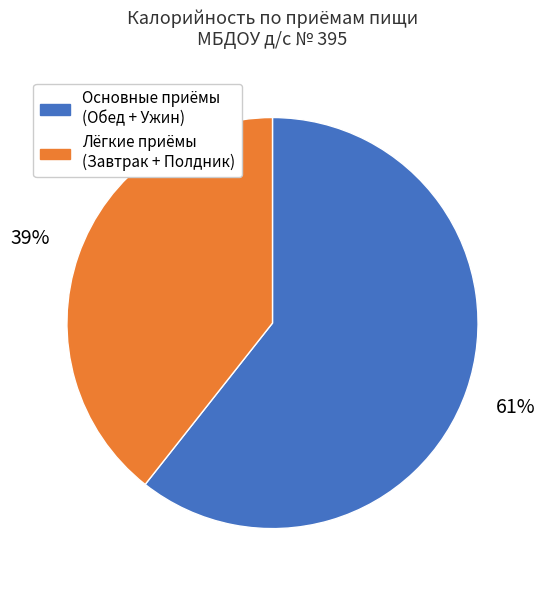

To the nearest percent, what is the average slice percentage?

50%